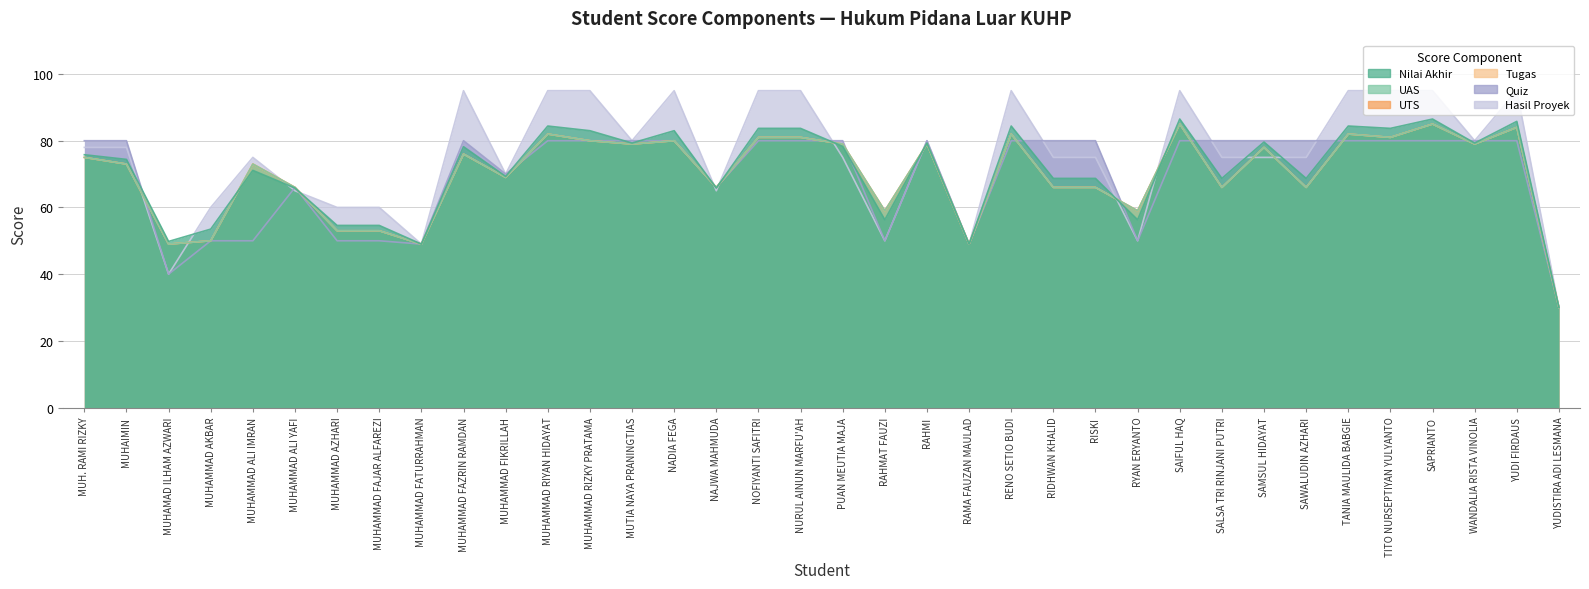

What is the label of the 14th point from the right?

RENO SETIO BUDI